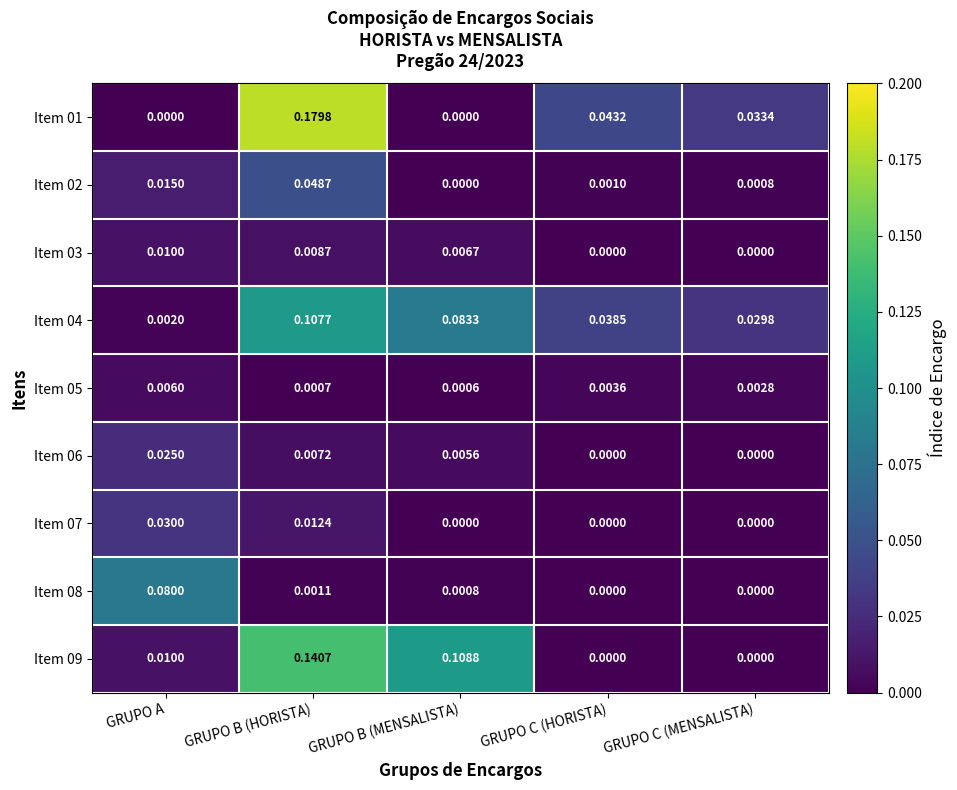

Rank the categories by Item 04 value from lowest to highest.

GRUPO A, GRUPO C (MENSALISTA), GRUPO C (HORISTA), GRUPO B (MENSALISTA), GRUPO B (HORISTA)